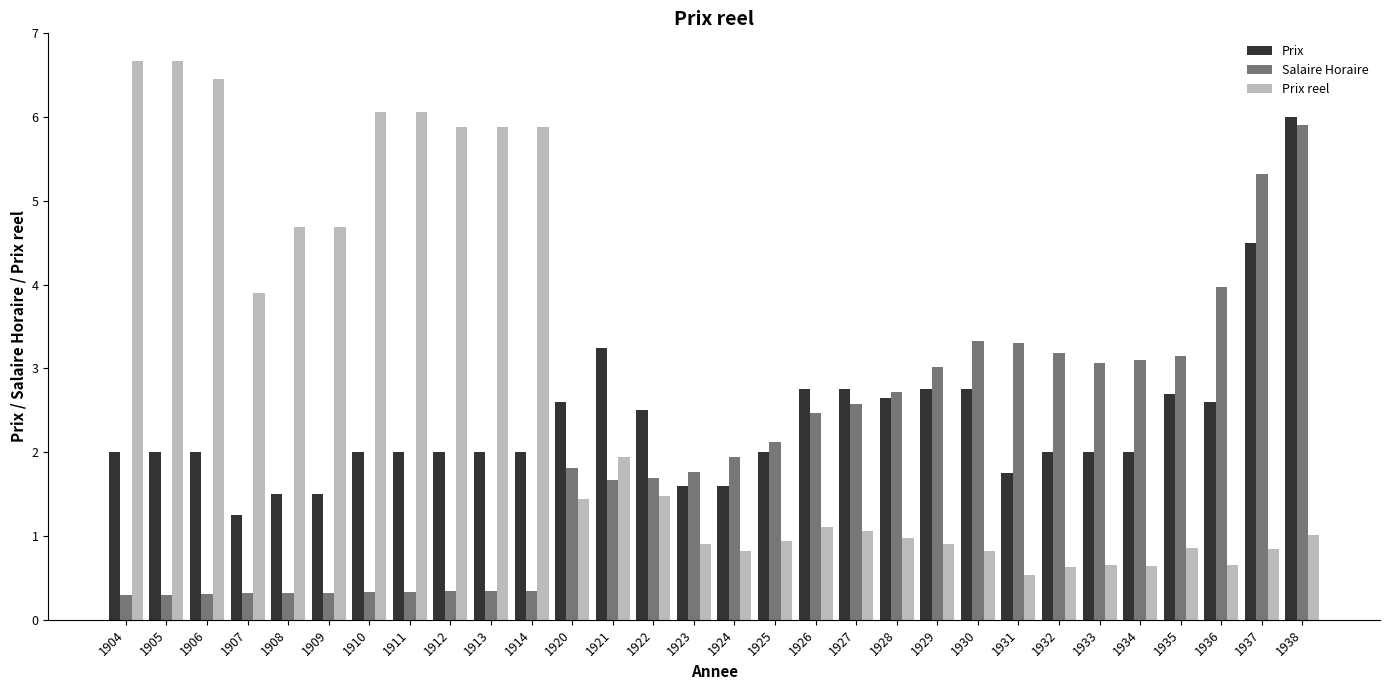

Does the chart contain any negative values?

No